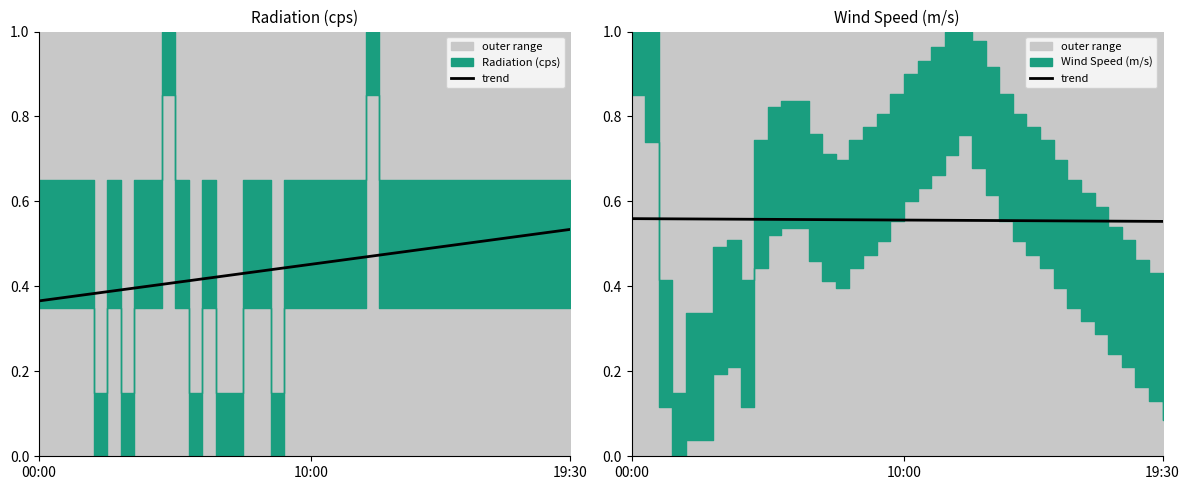

What is the value of the 18th point from the left?

0.6